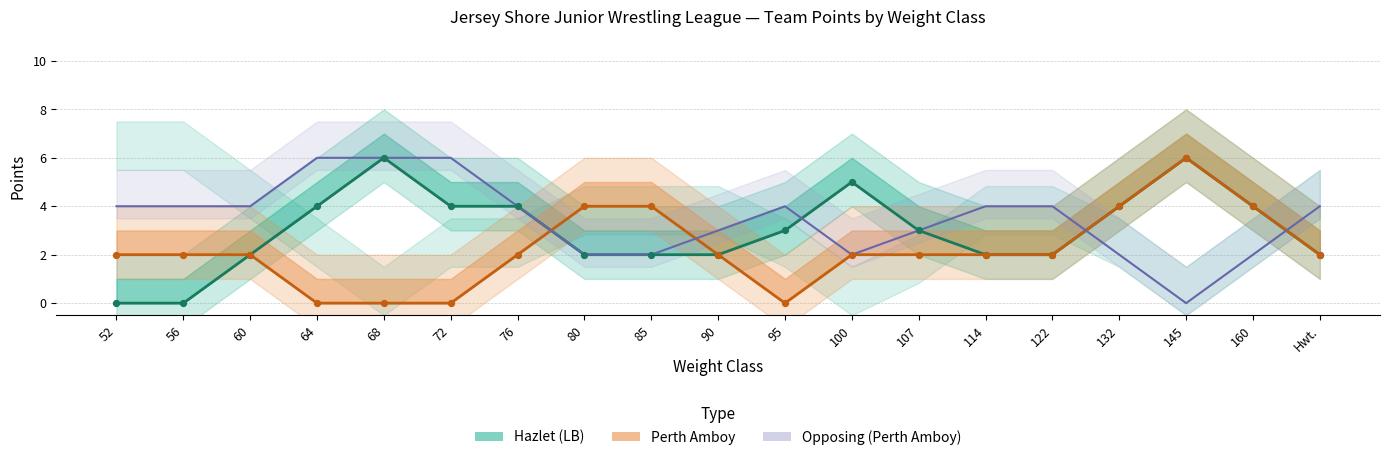

At how many categories does at least one series exceed 2?

19